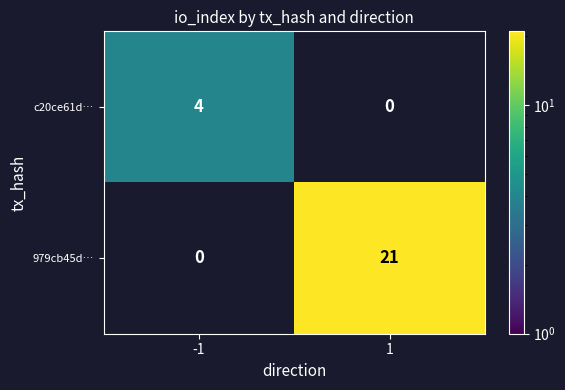

What is the total value across all series at 1?

21